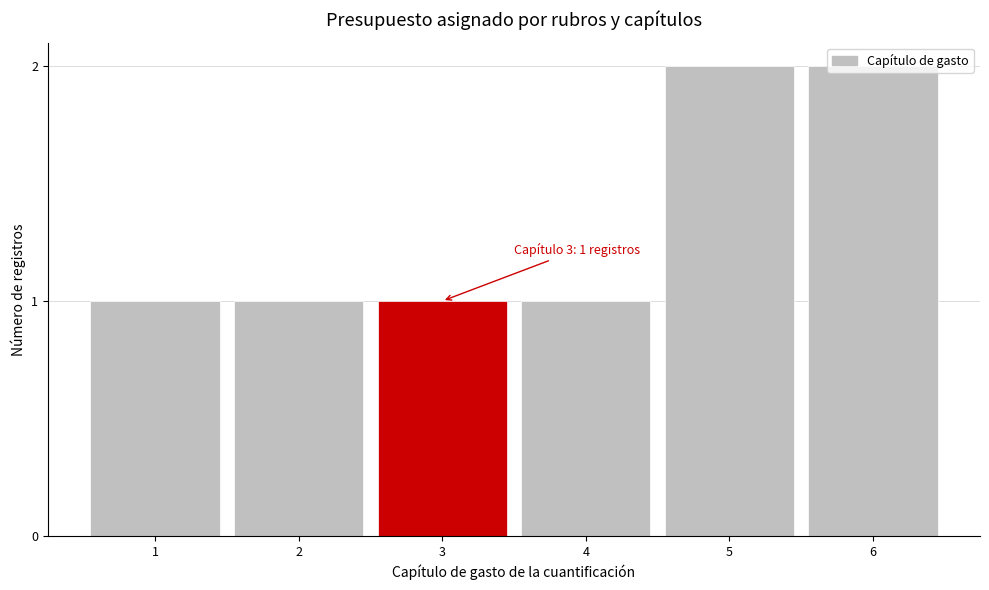

What is the sum of all values?

8